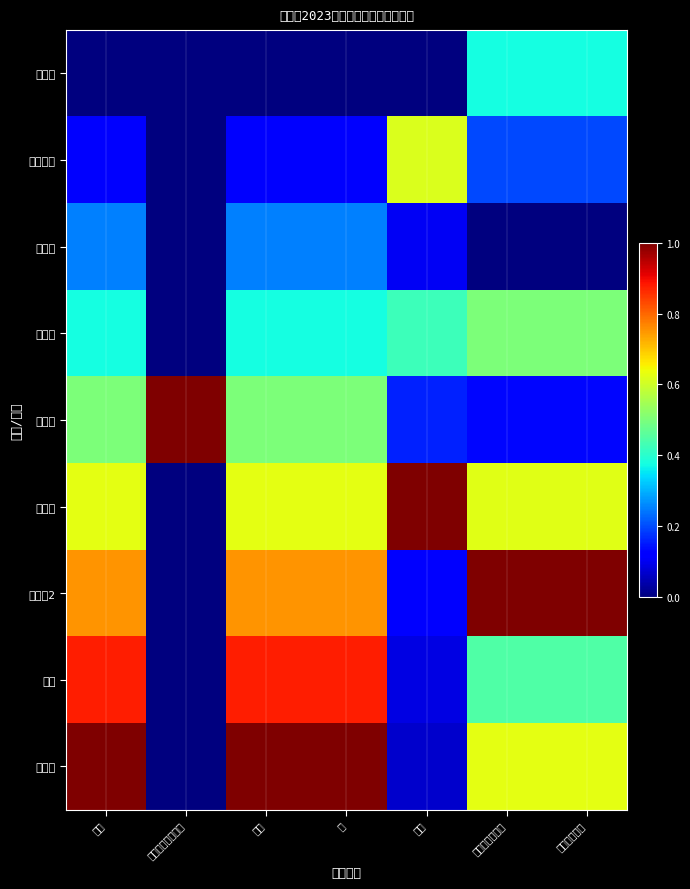

How many data points does each series have?

7